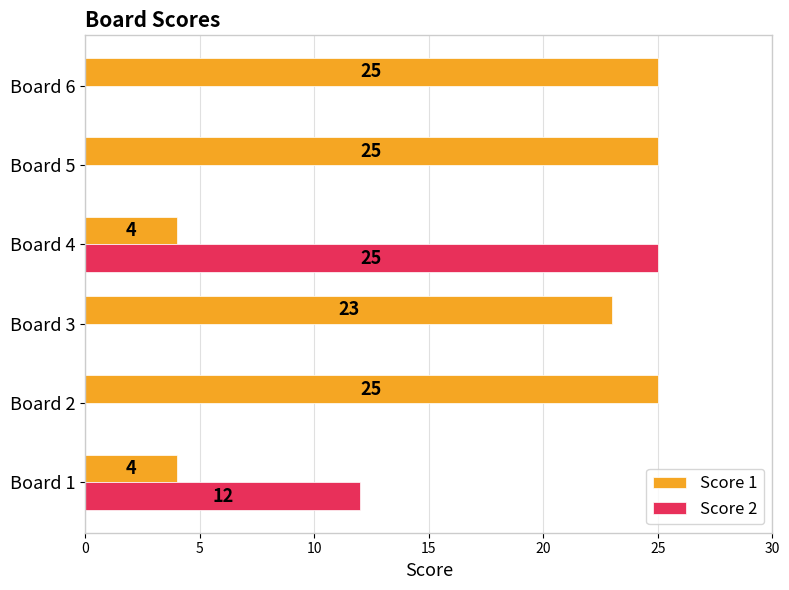

What is the sum of all Score 1 values?

106